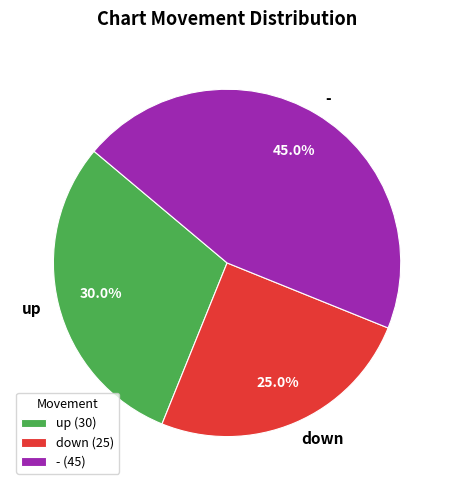

Rank the categories by value from highest to lowest.

-, up, down